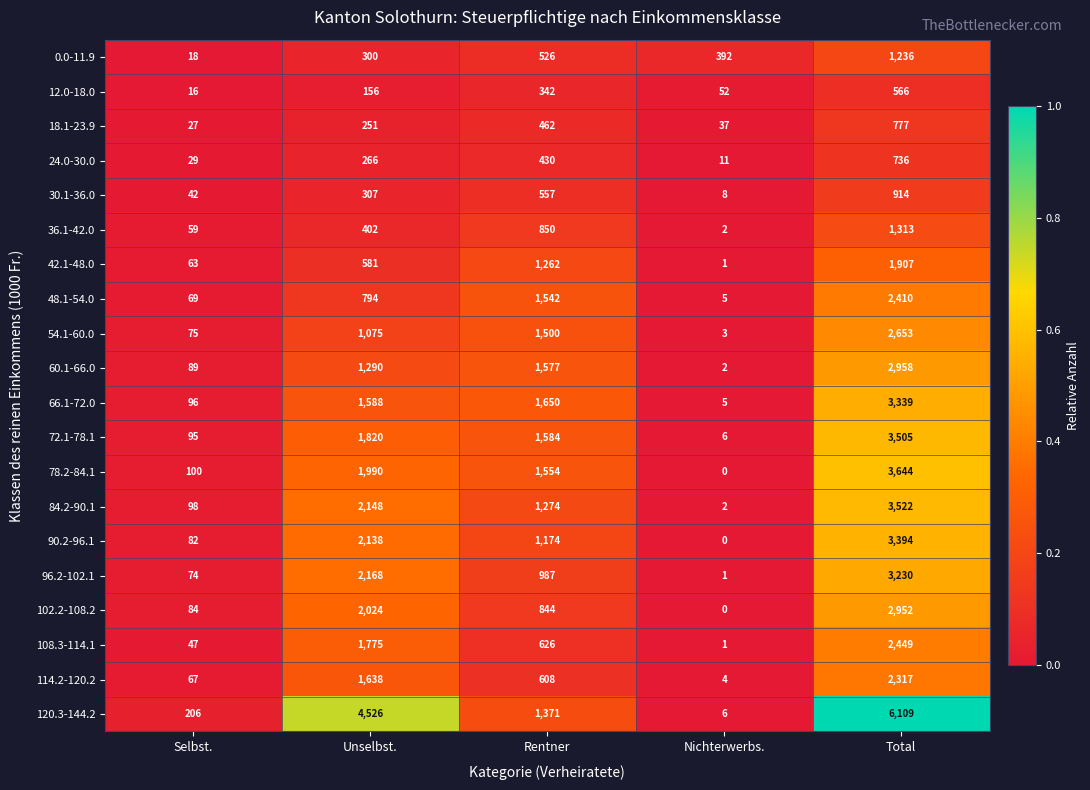

Which series has the largest total across all categories?

120.3-144.2